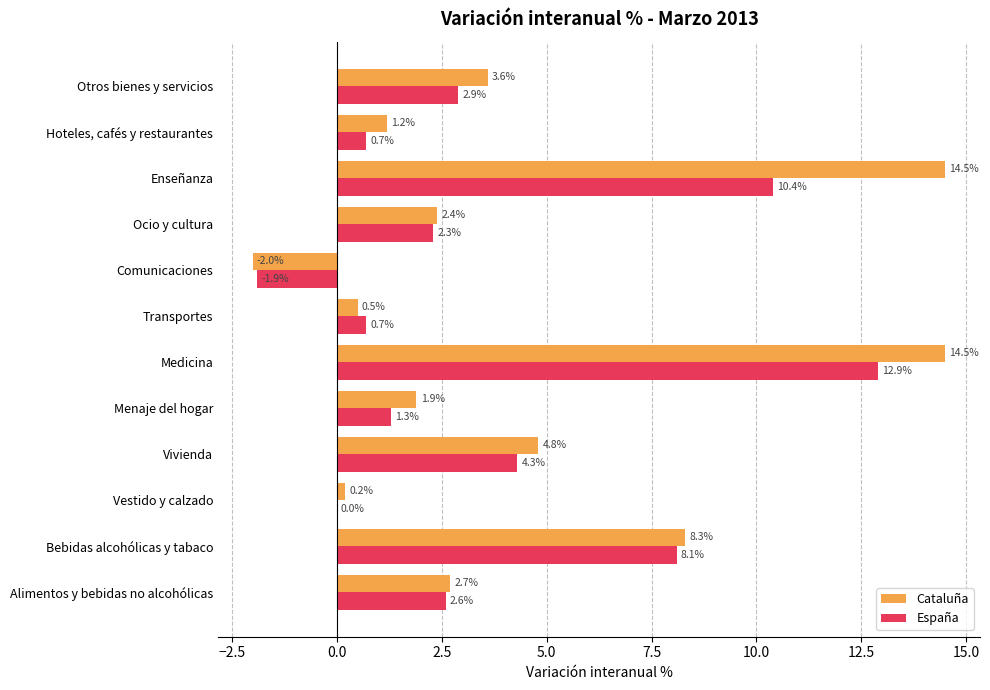

Between Alimentos y bebidas no alcohólicas and Vestido y calzado, which series saw the biggest shift?

España